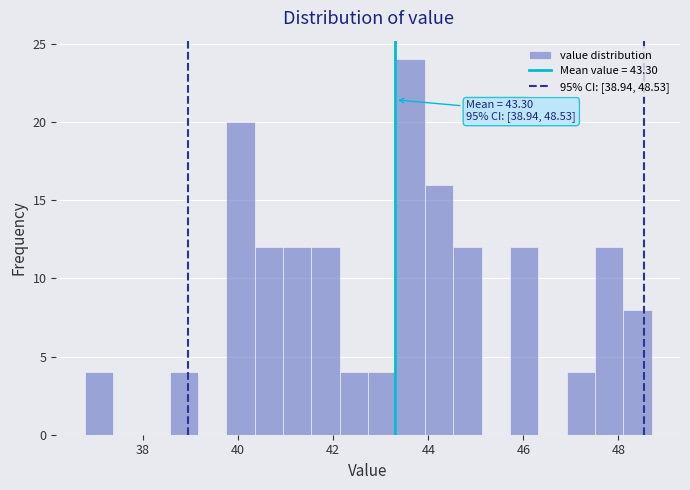

Around what value on the x-axis is the tallest bar? Give the approximate position of its centre, as read against the axis.

43.6